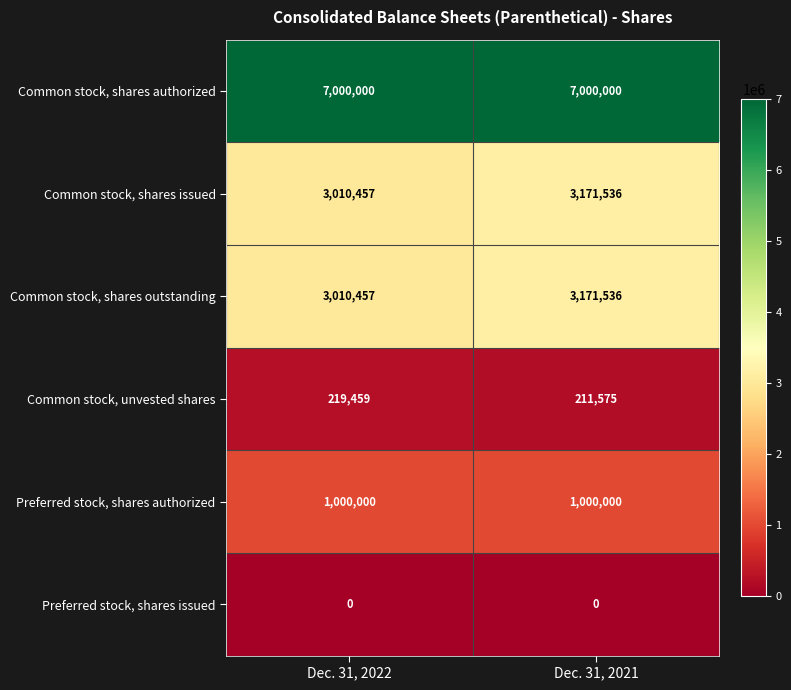

Reading left to right, list all the values displayed in this chart.

Common stock, shares authorized: 7000000	7000000
Common stock, shares issued: 3010457	3171536
Common stock, shares outstanding: 3010457	3171536
Common stock, unvested shares: 219459	211575
Preferred stock, shares authorized: 1000000	1000000
Preferred stock, shares issued: 0	0